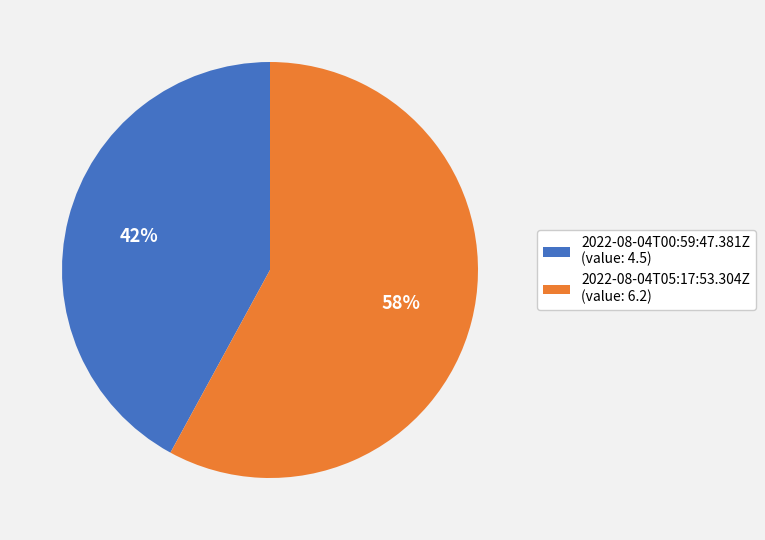

Does 2022-08-04T05:17:53.304Z represent more than half of the total?

Yes